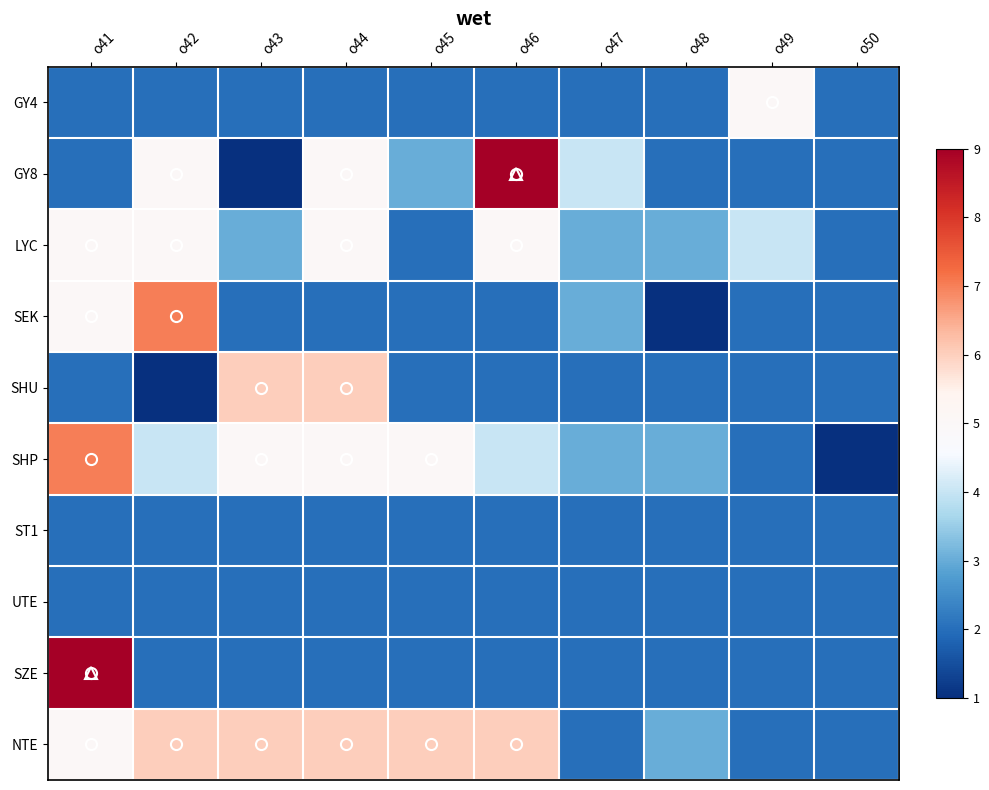

Rank the series by their maximum value, from lowest to highest.

ST1, UTE, GY4, LYC, SHU, NTE, SEK, SHP, GY8, SZE